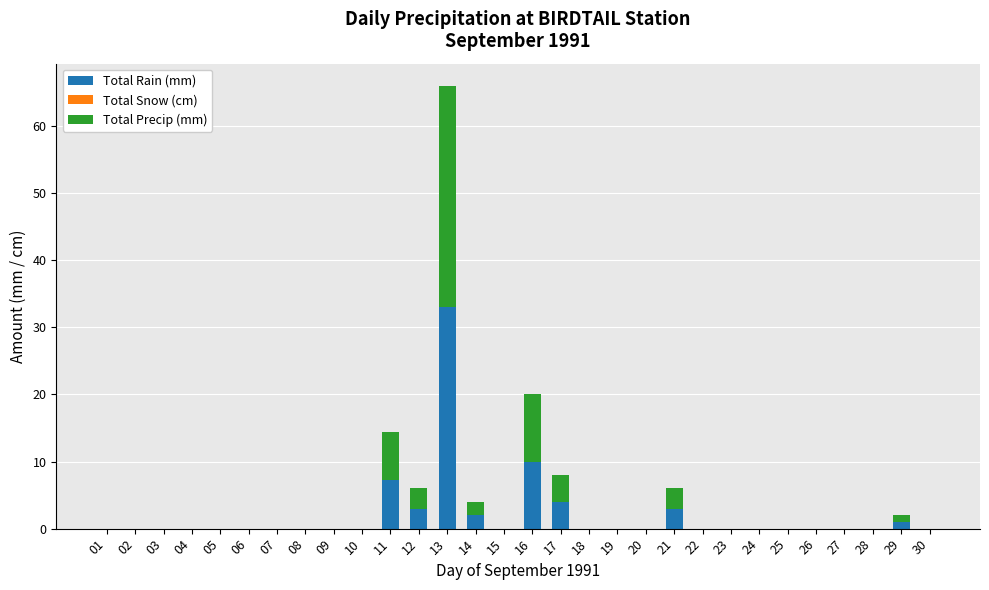

At which category is the sum across all series the highest?

13